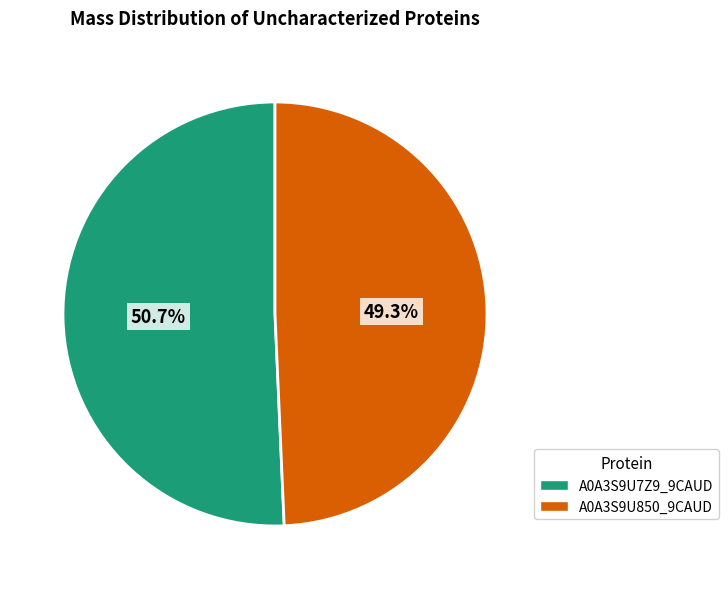

Which slice is the largest?

A0A3S9U7Z9_9CAUD